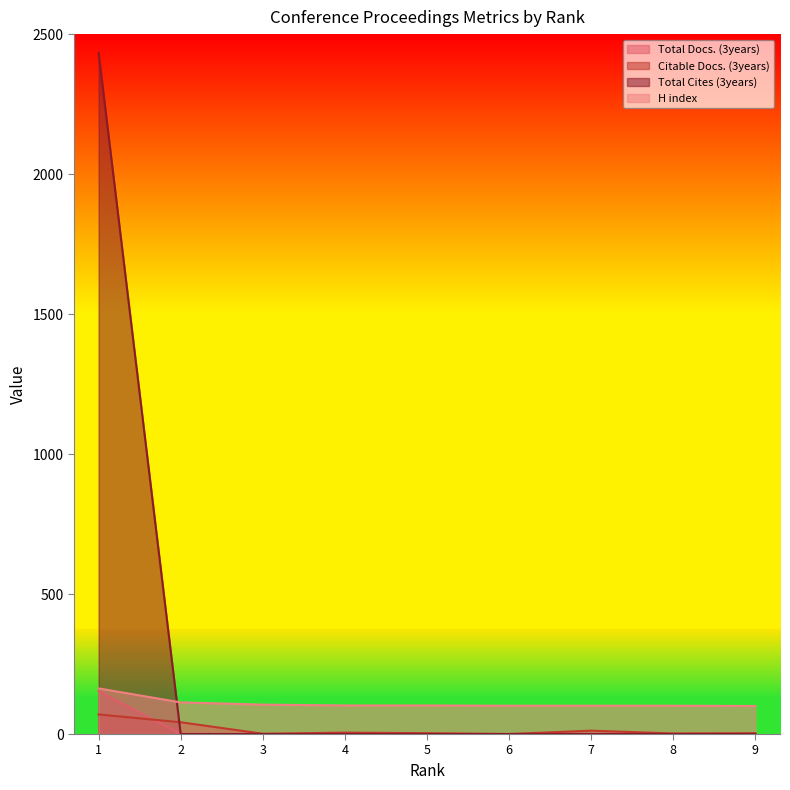

Reading left to right, transcribe all the data shown in this chart.

Total Docs. (3years): 153	0	0	0	0	0	0	0	0
Citable Docs. (3years): 70	42	1	5	3	0	12	2	3
Total Cites (3years): 2433	0	0	0	0	0	0	0	0
H index: 163	113	105	102	102	101	101	101	100